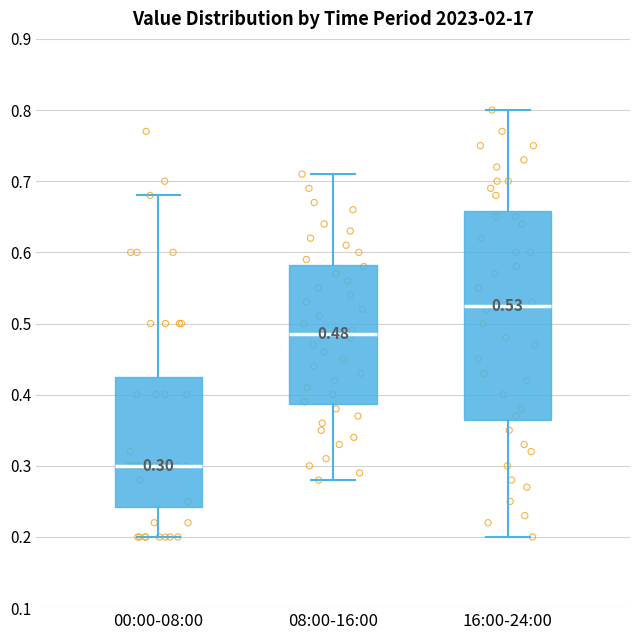

Comparing the boxes themselves (not the whiskers), which one is the tallest?

16:00-24:00